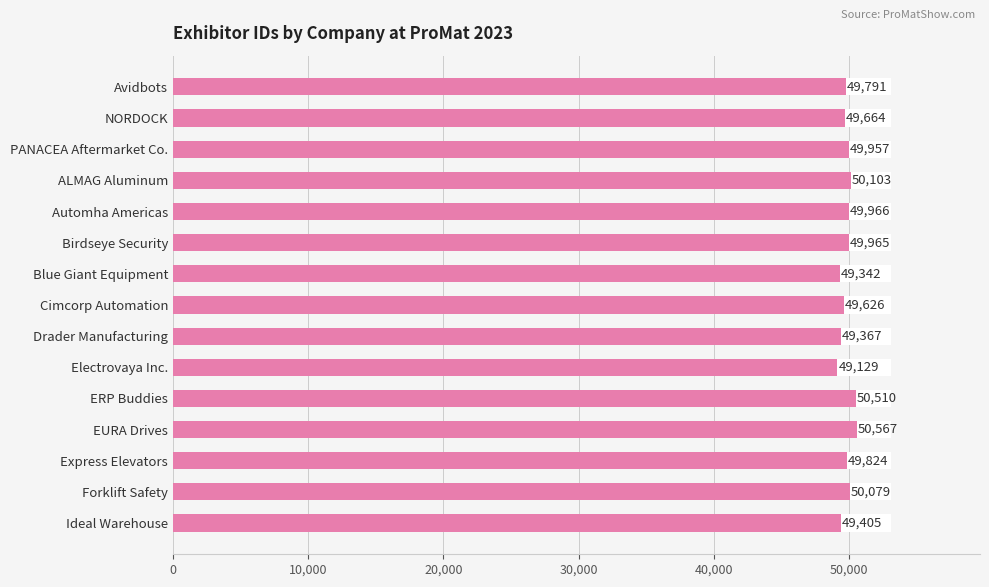

What is the sum of all values?

747295